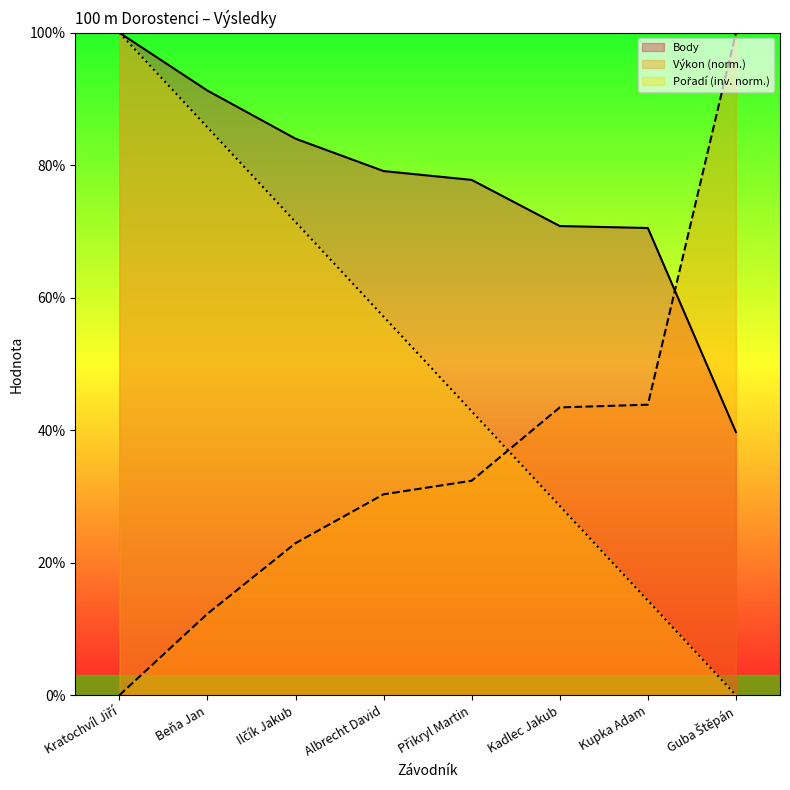

Reading left to right, what are all the values shown in this chart?

Výkon: 0.0	12.3	23.0	30.3	32.4	43.4	43.9	100.0
Body: 100.0	91.3	84.0	79.1	77.8	70.8	70.5	39.7
Pořadí: 100.0	85.7	71.4	57.1	42.9	28.6	14.3	0.0